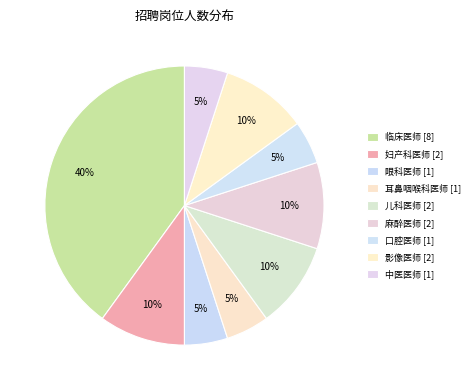

To the nearest percent, what is the combined percentage of 麻醉医师 and 影像医师?

20%